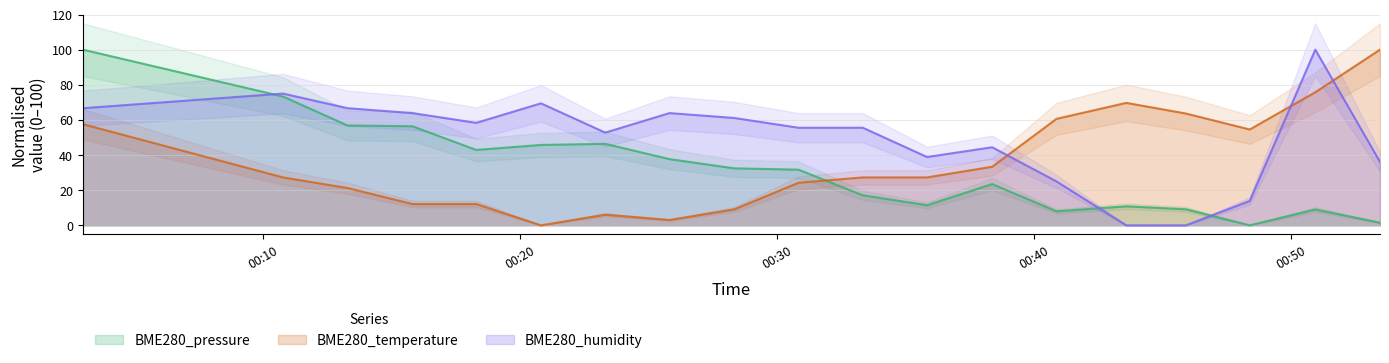

Reading left to right, extract all data points from this chart.

BME280_pressure: 2021/12/19 00:03:00=100.0	2021/12/19 00:10:47=73.3	2021/12/19 00:13:18=56.8	2021/12/19 00:15:49=56.4	2021/12/19 00:18:18=42.9	2021/12/19 00:20:49=45.8	2021/12/19 00:23:19=46.4	2021/12/19 00:25:49=37.7	2021/12/19 00:28:20=32.4	2021/12/19 00:30:50=31.7	2021/12/19 00:33:20=17.1	2021/12/19 00:35:50=11.4	2021/12/19 00:38:22=23.5	2021/12/19 00:40:52=8.0	2021/12/19 00:43:35=10.8	2021/12/19 00:45:54=9.2	2021/12/19 00:48:23=0.0	2021/12/19 00:50:56=9.0	2021/12/19 00:53:27=1.5
BME280_temperature: 2021/12/19 00:03:00=57.6	2021/12/19 00:10:47=27.3	2021/12/19 00:13:18=21.2	2021/12/19 00:15:49=12.1	2021/12/19 00:18:18=12.1	2021/12/19 00:20:49=0.0	2021/12/19 00:23:19=6.1	2021/12/19 00:25:49=3.0	2021/12/19 00:28:20=9.1	2021/12/19 00:30:50=24.2	2021/12/19 00:33:20=27.3	2021/12/19 00:35:50=27.3	2021/12/19 00:38:22=33.3	2021/12/19 00:40:52=60.6	2021/12/19 00:43:35=69.7	2021/12/19 00:45:54=63.6	2021/12/19 00:48:23=54.5	2021/12/19 00:50:56=75.8	2021/12/19 00:53:27=100.0
BME280_humidity: 2021/12/19 00:03:00=66.7	2021/12/19 00:10:47=75.0	2021/12/19 00:13:18=66.7	2021/12/19 00:15:49=63.9	2021/12/19 00:18:18=58.3	2021/12/19 00:20:49=69.4	2021/12/19 00:23:19=52.8	2021/12/19 00:25:49=63.9	2021/12/19 00:28:20=61.1	2021/12/19 00:30:50=55.6	2021/12/19 00:33:20=55.6	2021/12/19 00:35:50=38.9	2021/12/19 00:38:22=44.4	2021/12/19 00:40:52=25.0	2021/12/19 00:43:35=0.0	2021/12/19 00:45:54=0.0	2021/12/19 00:48:23=13.9	2021/12/19 00:50:56=100.0	2021/12/19 00:53:27=36.1